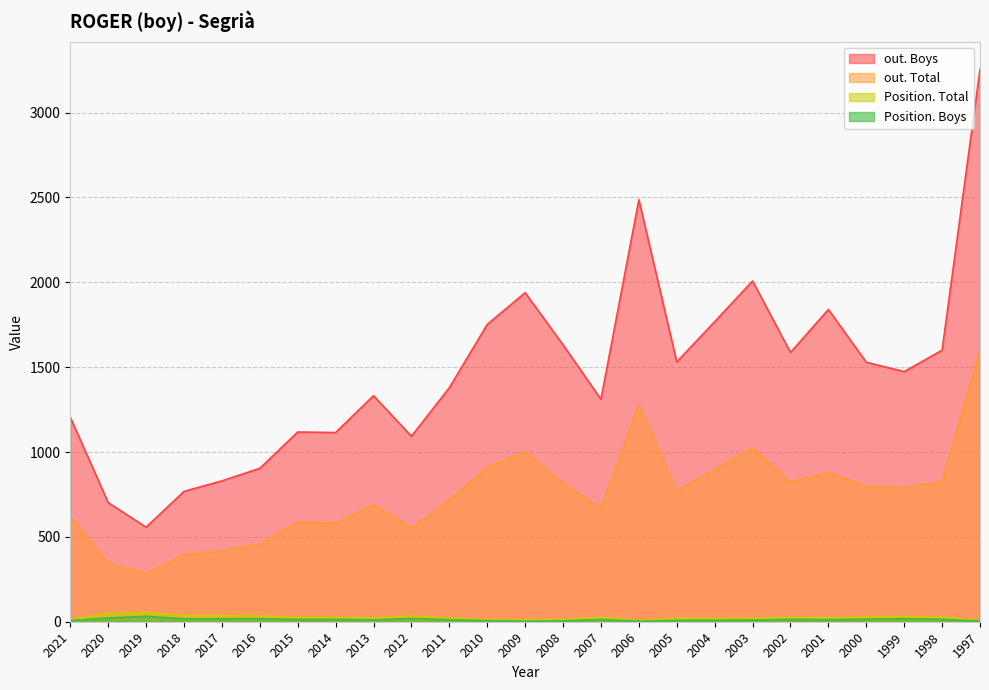

At which label does Position. Boys reach its peak?

2019